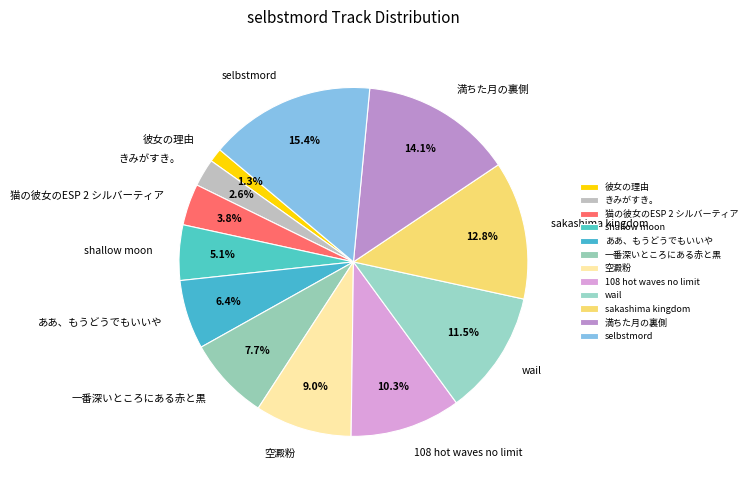

Which slice is the smallest?

彼女の理由